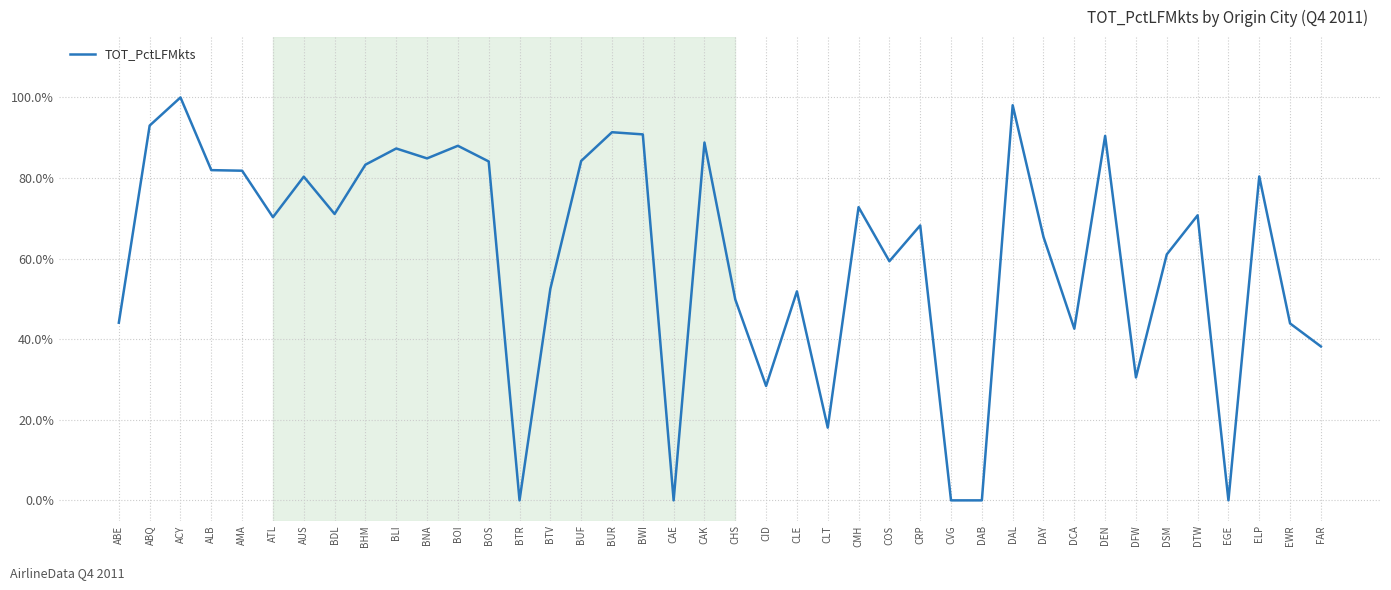

At which category does the chart reach its minimum across all series?

BTR